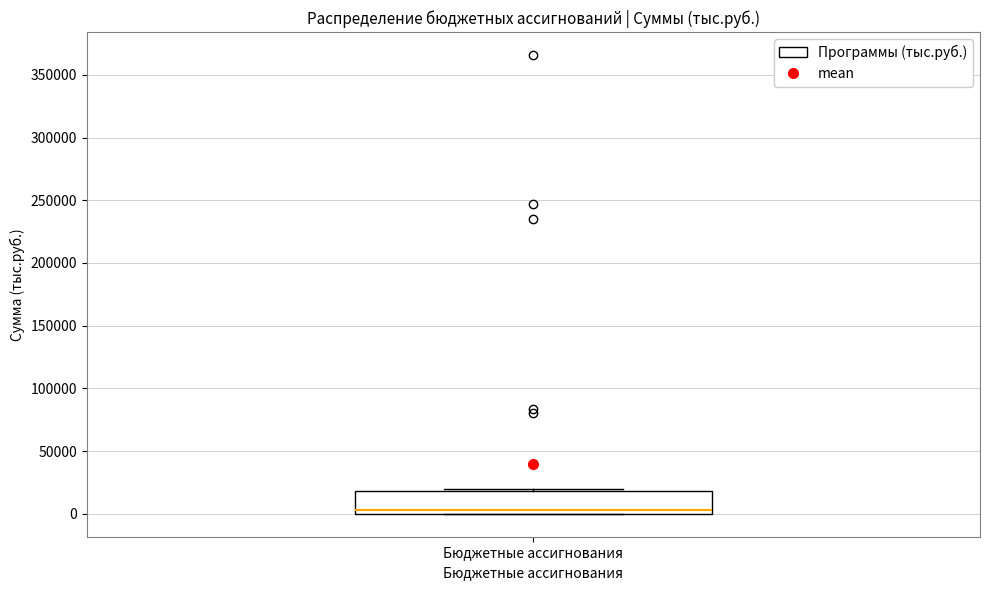

Read this box plot against the y-axis: the position of the median line, the range covered by the box, and the ends of both whiskers. The values are not printed on the chart, so give them approximately, as read against the axis.

median 5000, box 0 to 20000, whiskers 0 to 20000 (just above the box's upper edge)